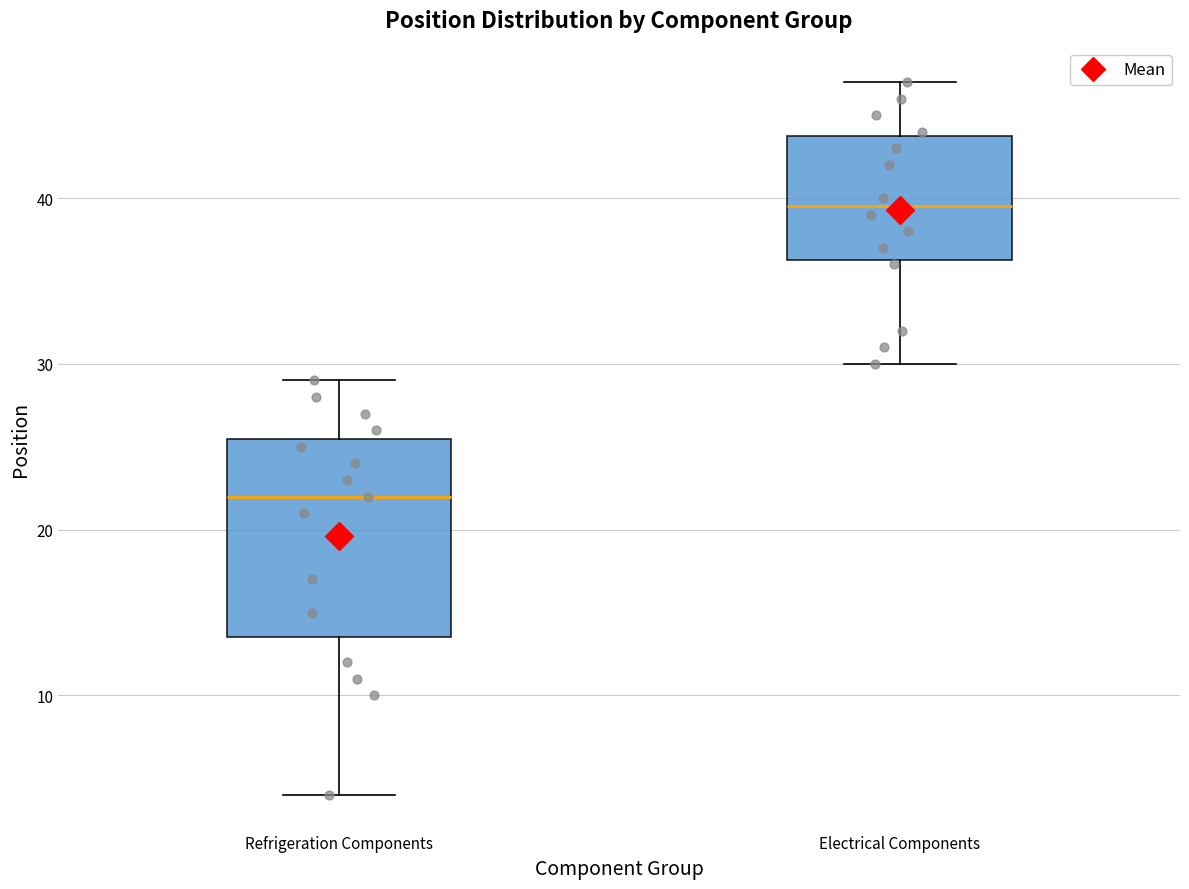

Which box has the highest median line?

Electrical Components